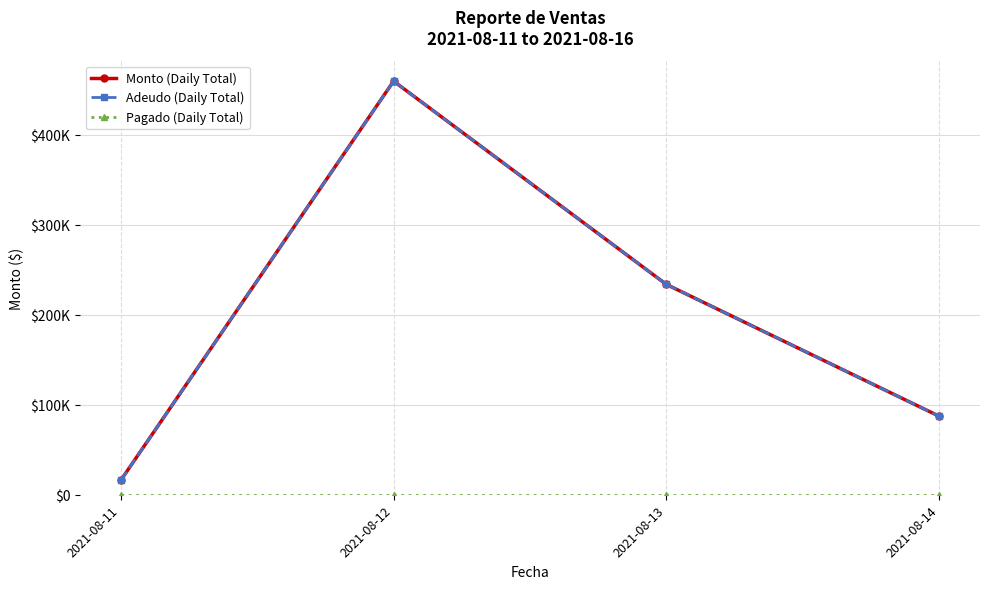

Does the chart have visible grid lines?

Yes